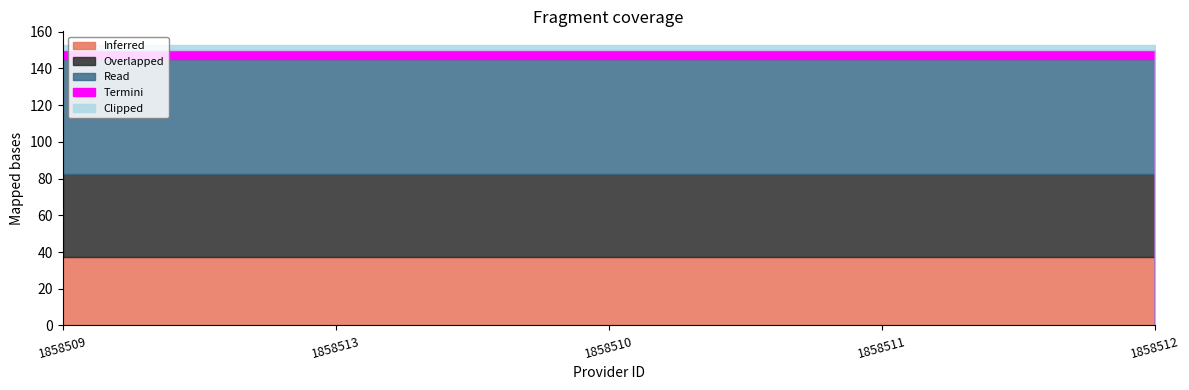

At which category is the sum across all series the highest?

1858509